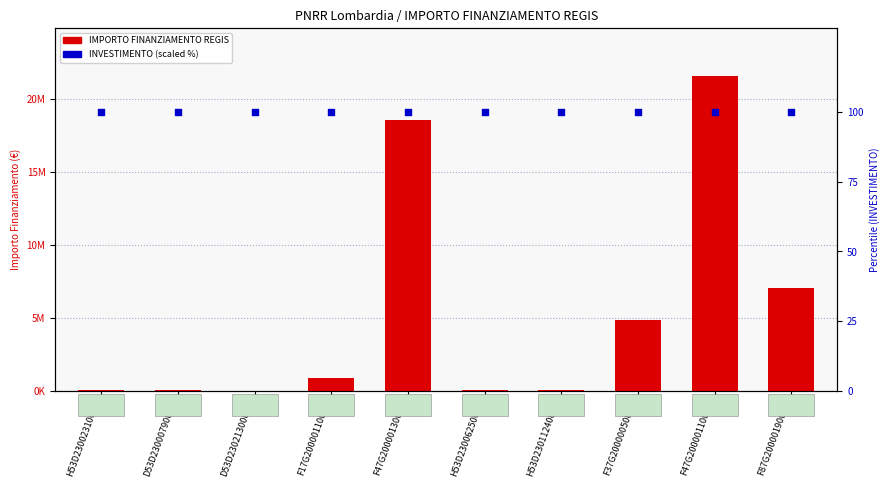

At which category is the sum across all series the highest?

F47G20000110006